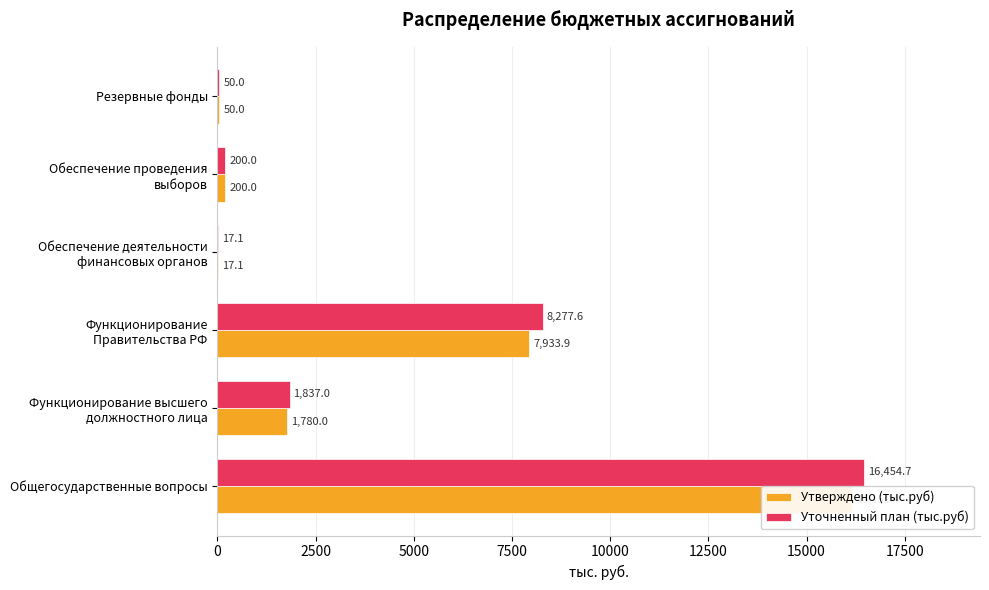

Reading left to right, what are all the values shown in this chart?

Утверждено (тыс.руб): 16151.4	1780.0	7933.9	17.1	200.0	50.0
Уточненный план (тыс.руб): 16454.7	1837.0	8277.6	17.1	200.0	50.0